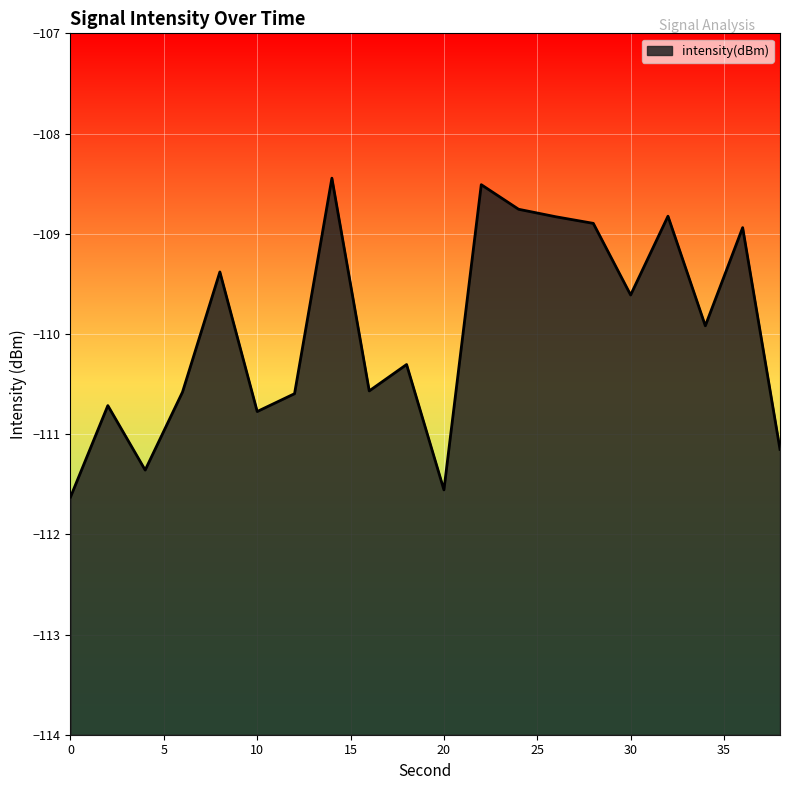

Rank the categories by value from lowest to highest.

0, 20, 4, 38, 10, 2, 12, 6, 16, 18, 34, 30, 8, 36, 28, 26, 32, 24, 22, 14